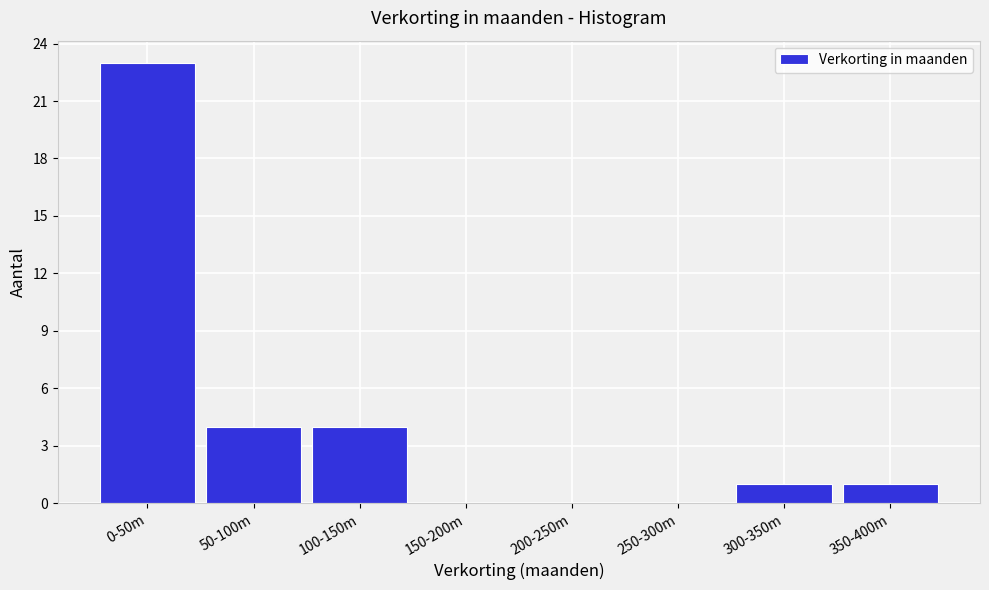

Reading left to right, transcribe all the data shown in this chart.

0-50m=23	50-100m=4	100-150m=4	150-200m=0	200-250m=0	250-300m=0	300-350m=1	350-400m=1